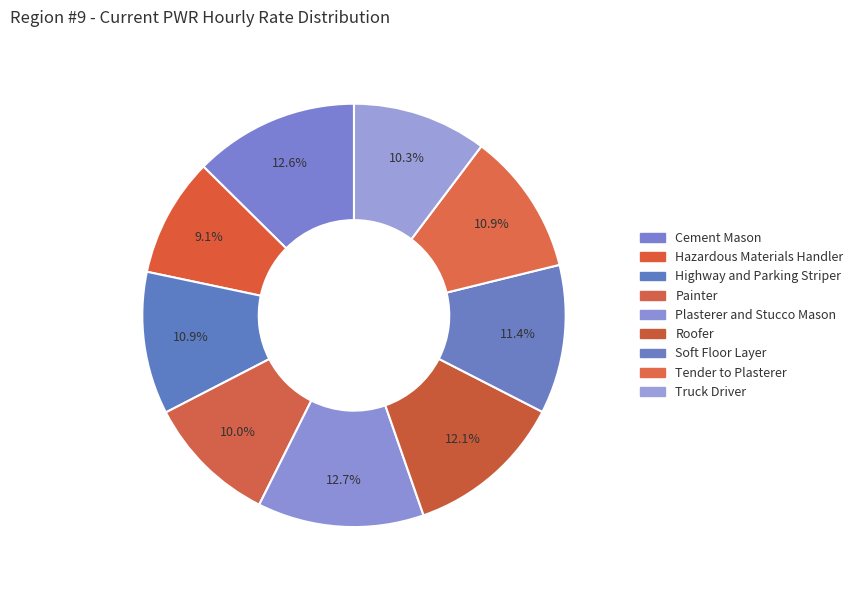

Count the number of slices in the pie.

9